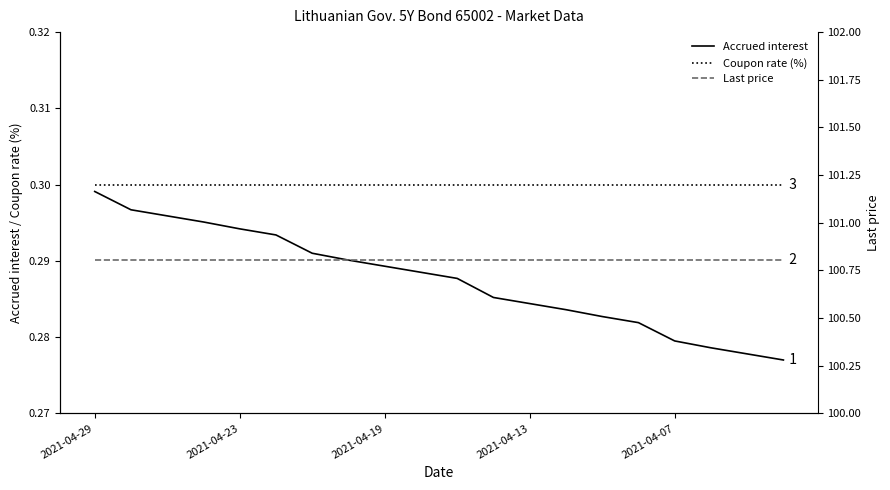

How many data points does each series have?

20